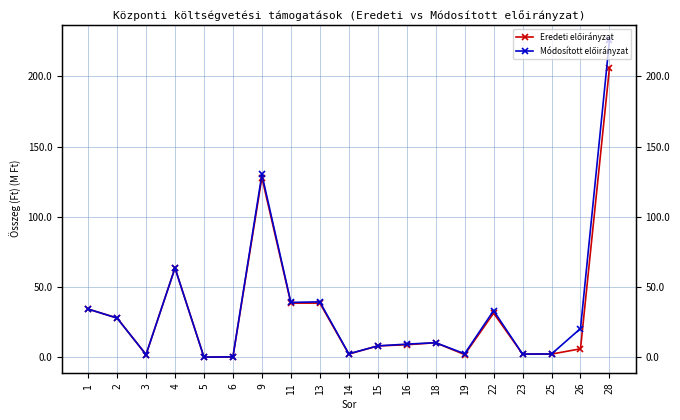

Count the number of data series in this chart.

2